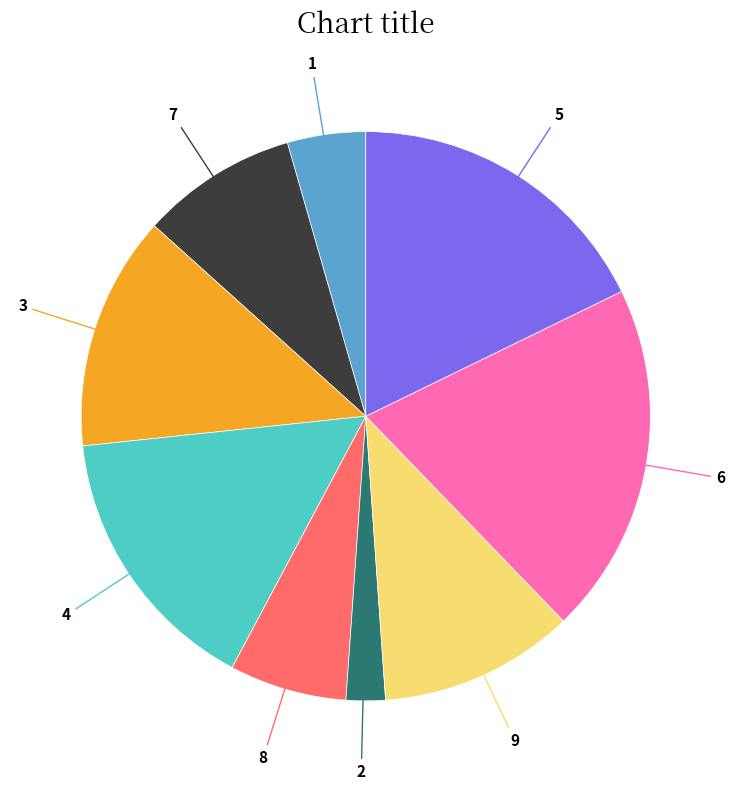

Does any single category account for the majority?

No